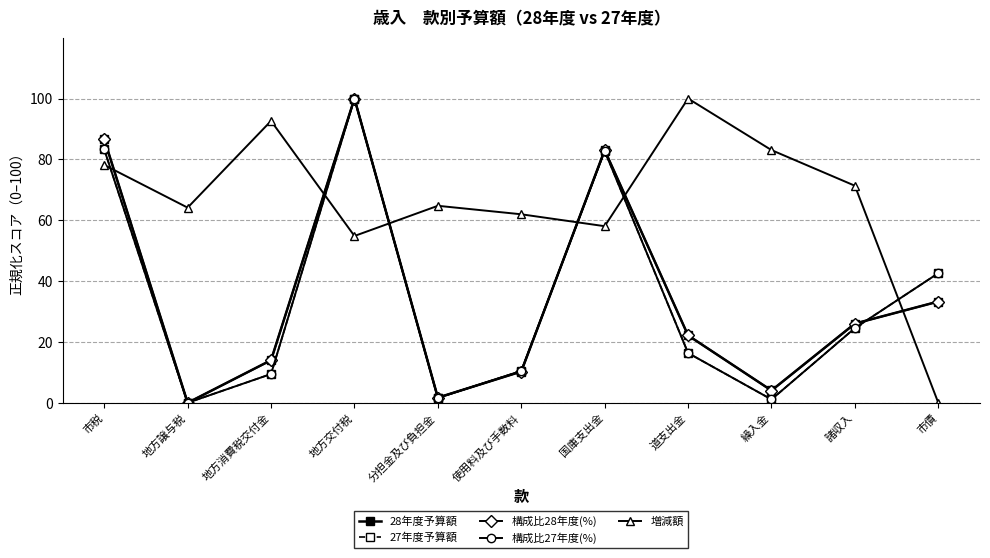

True or false: 構成比28年度(%) has more than 2 points higher than both neighbors.

False